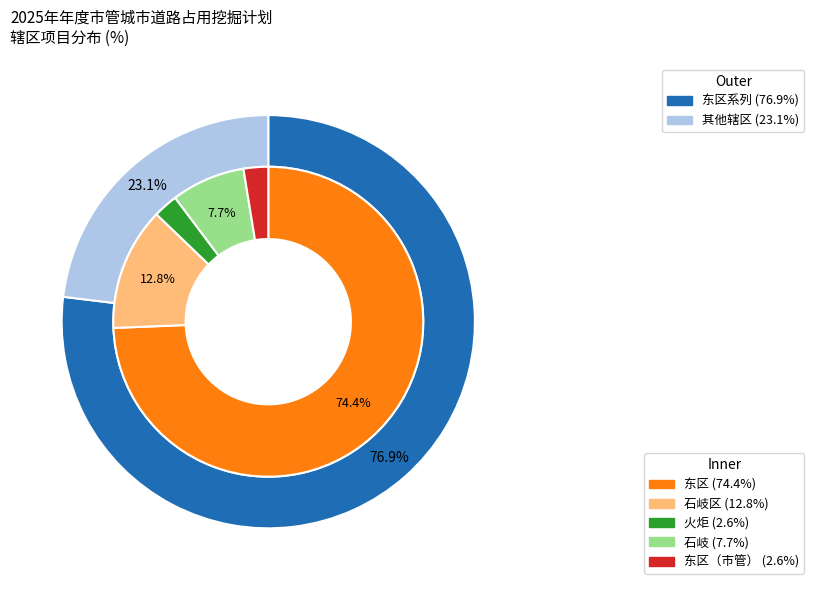

How many segments does this pie chart have?

5